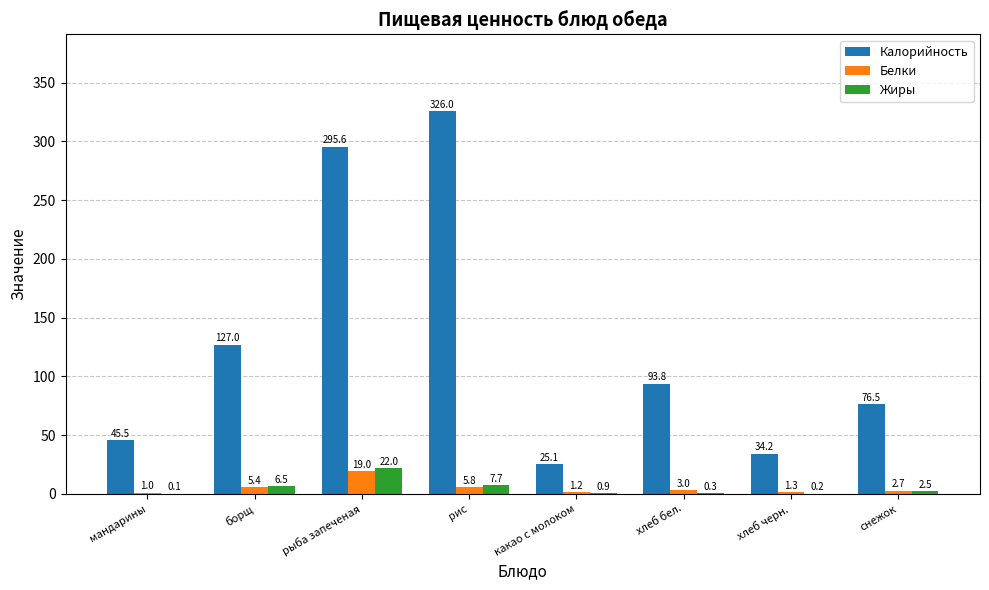

What is the difference between the Жиры values at борщ and рис?

1.2